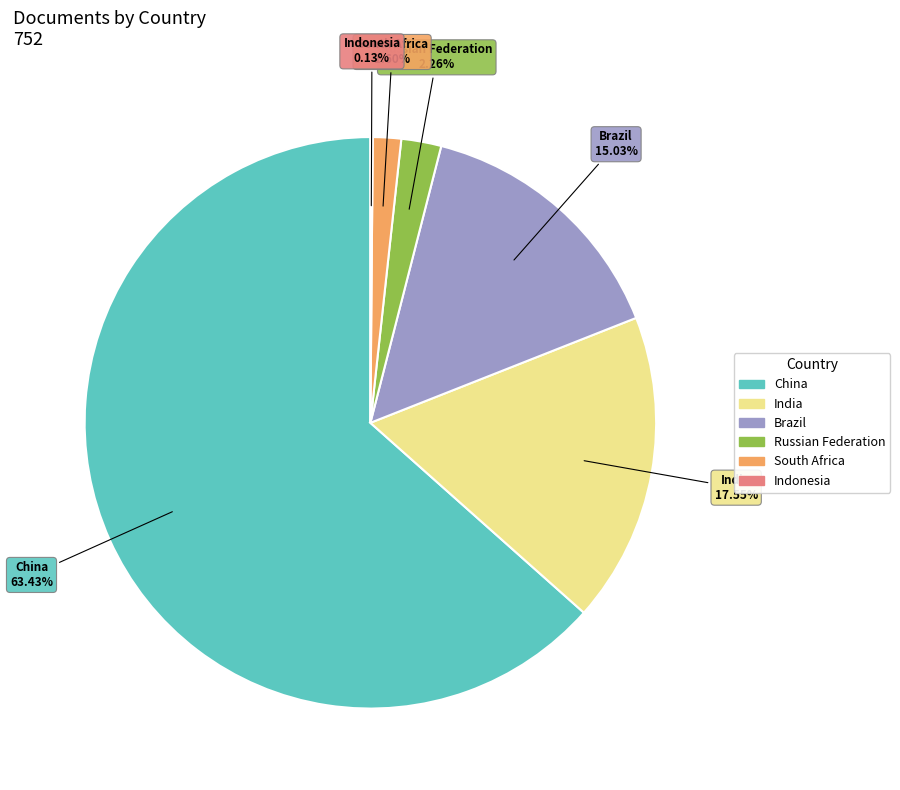

What is the largest slice in the pie chart?

China